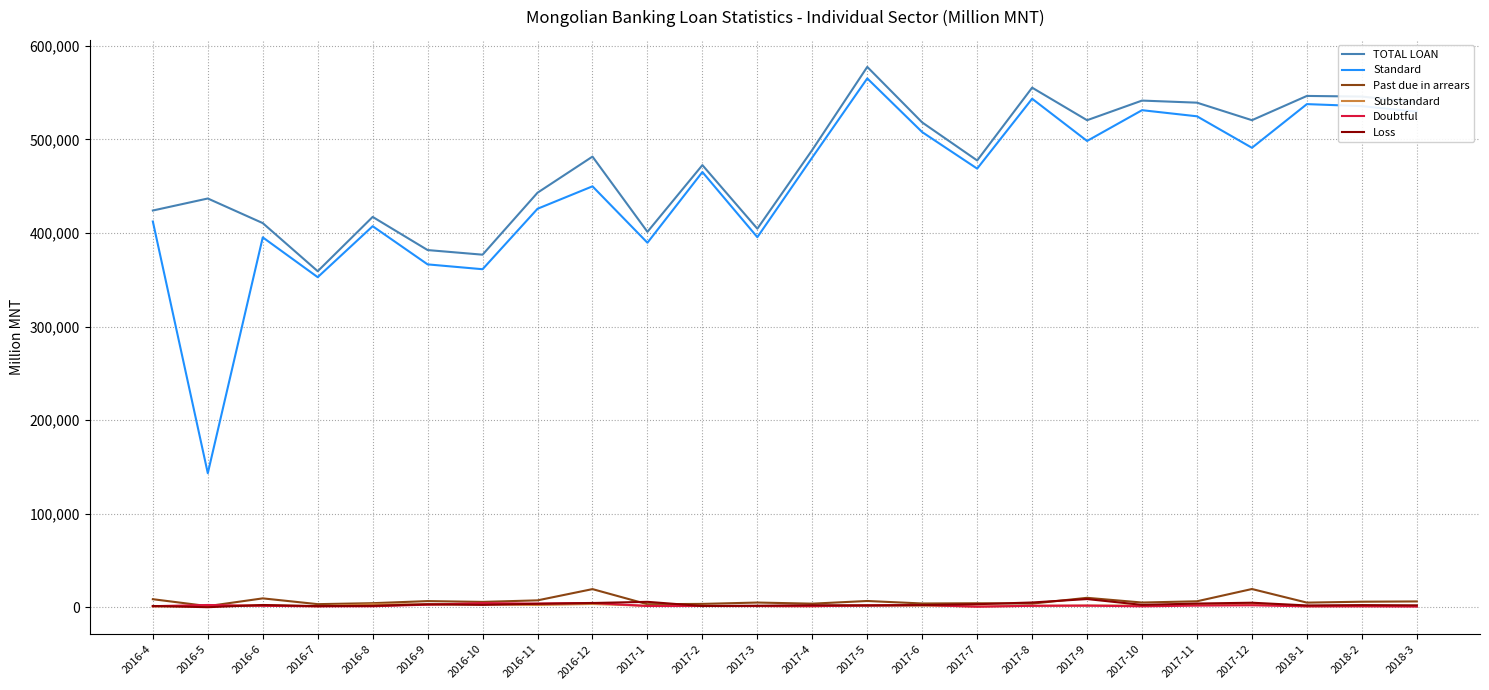

What is the greatest value displayed?

577532.2